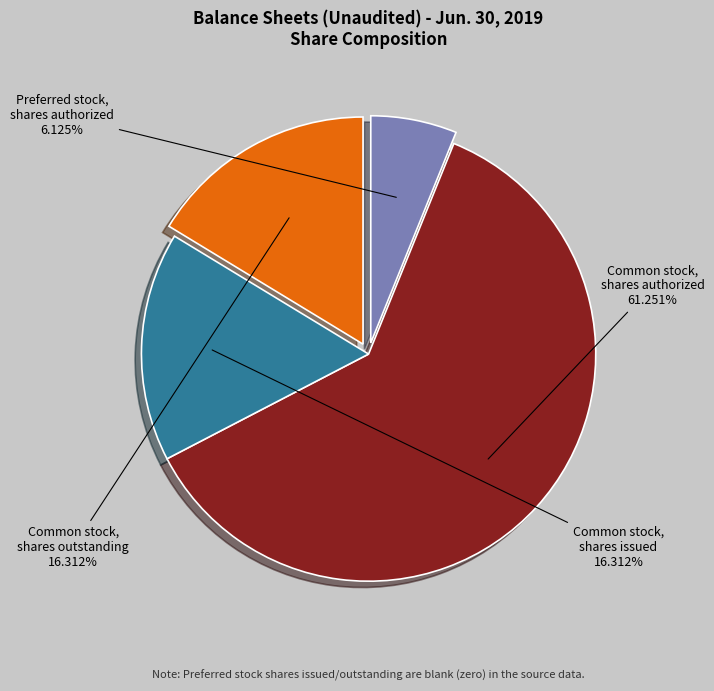

Count the number of slices in the pie.

4